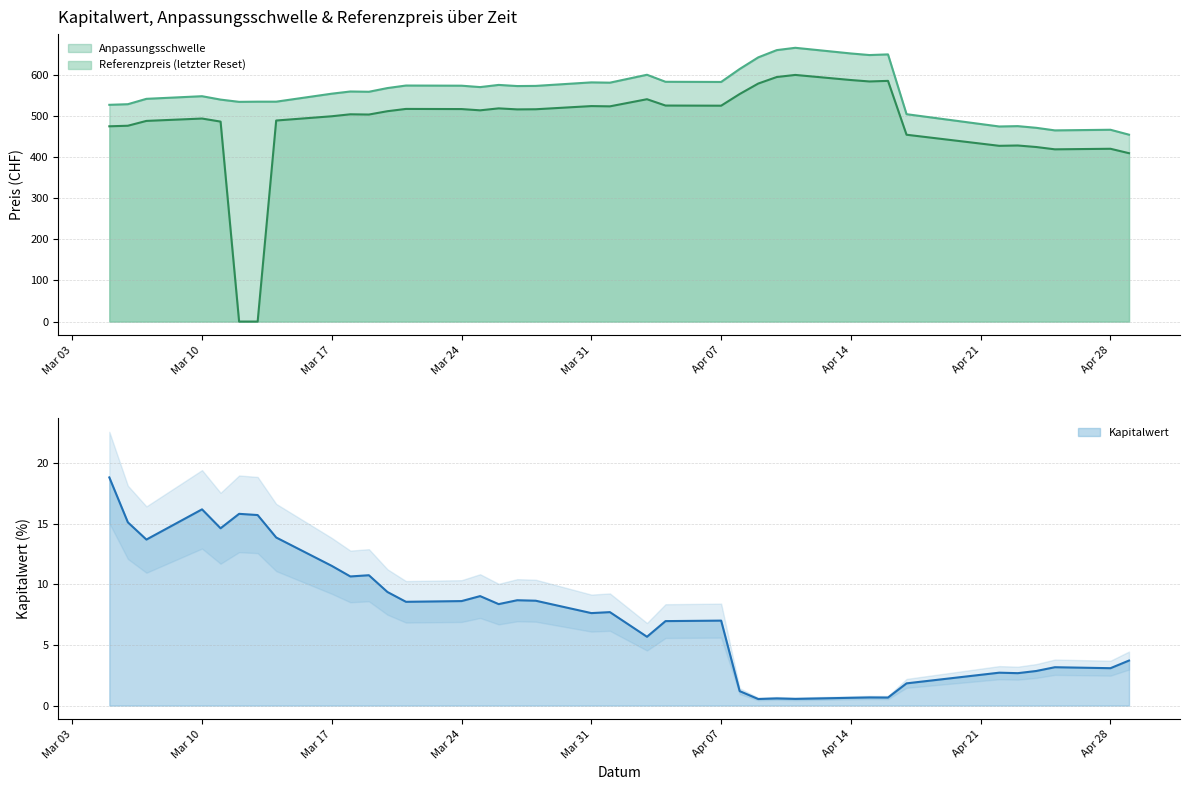

In Referenzpreis, how many points are lower than both neighbors (excluding endpoints)?

8